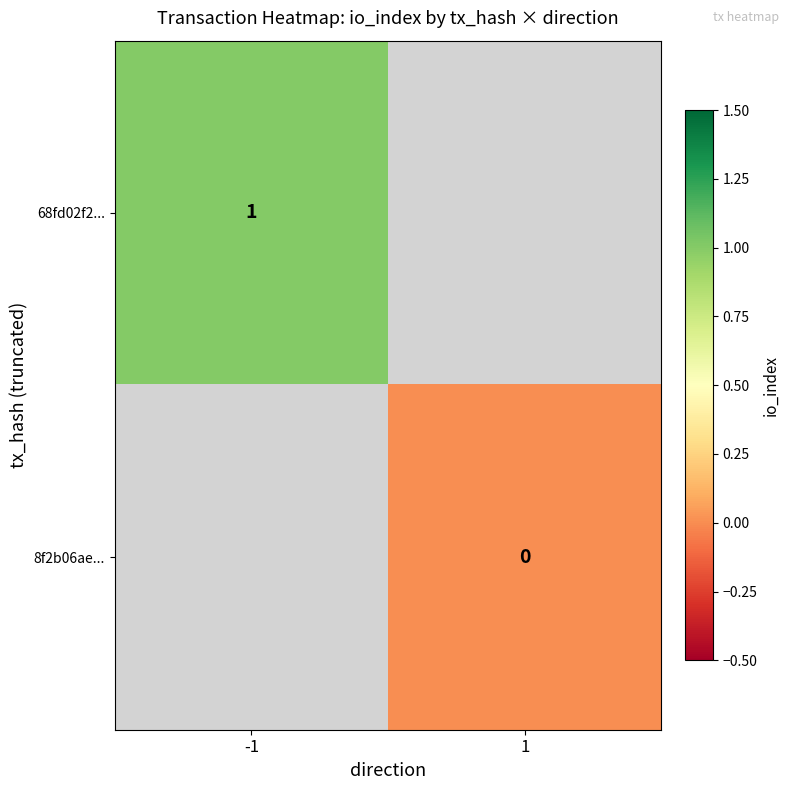

Which category has the highest value across all series?

-1